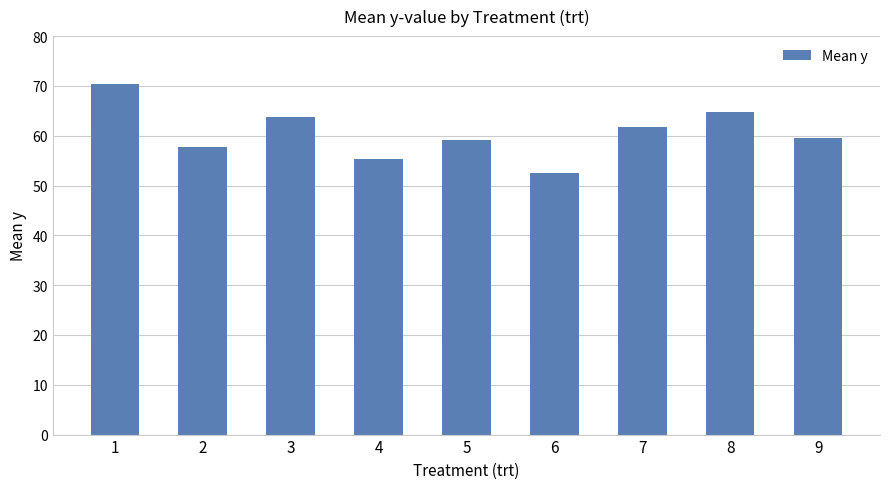

What is the value of the 6th bar from the left?

52.5